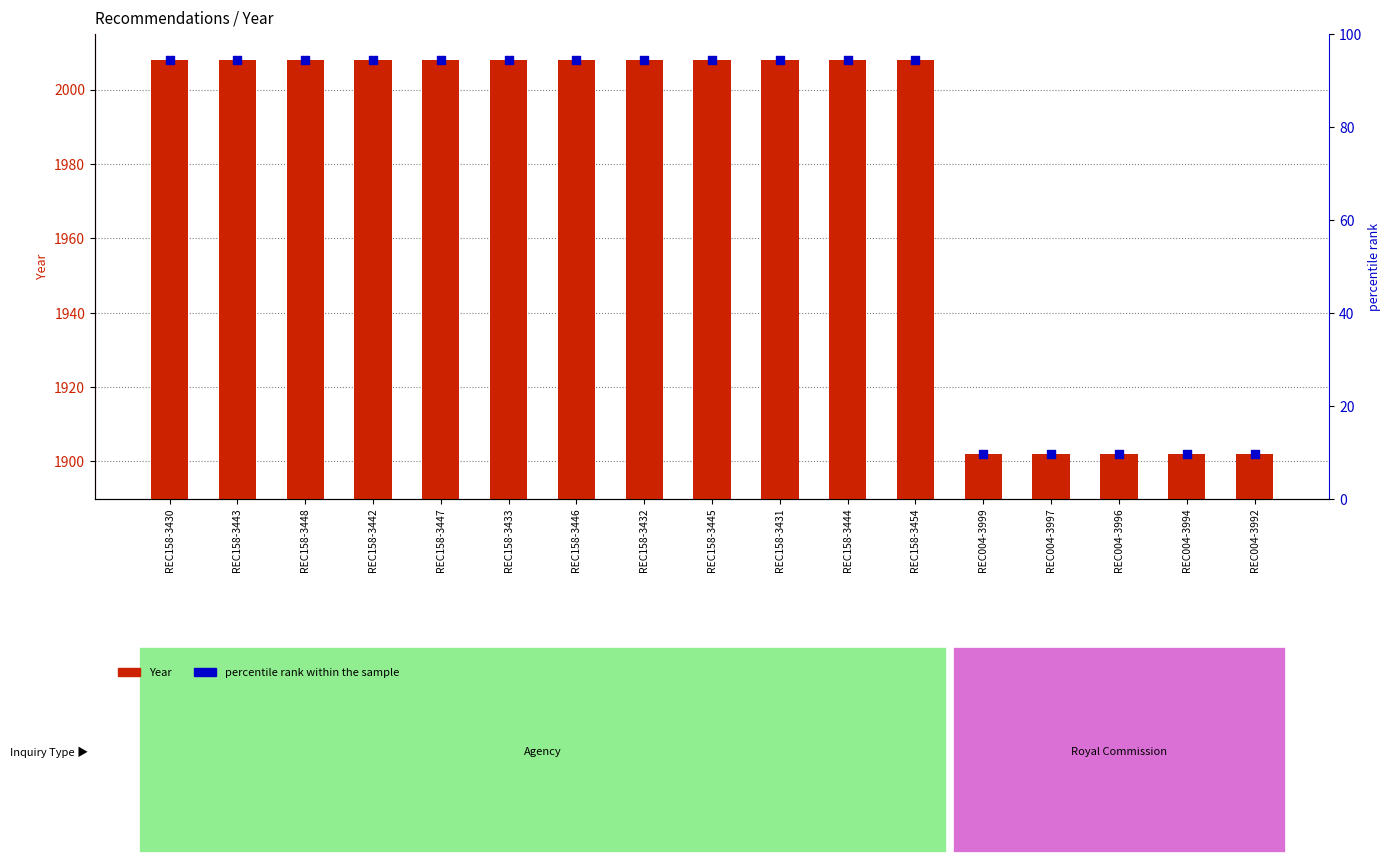

Which series has the largest total across all categories?

Year